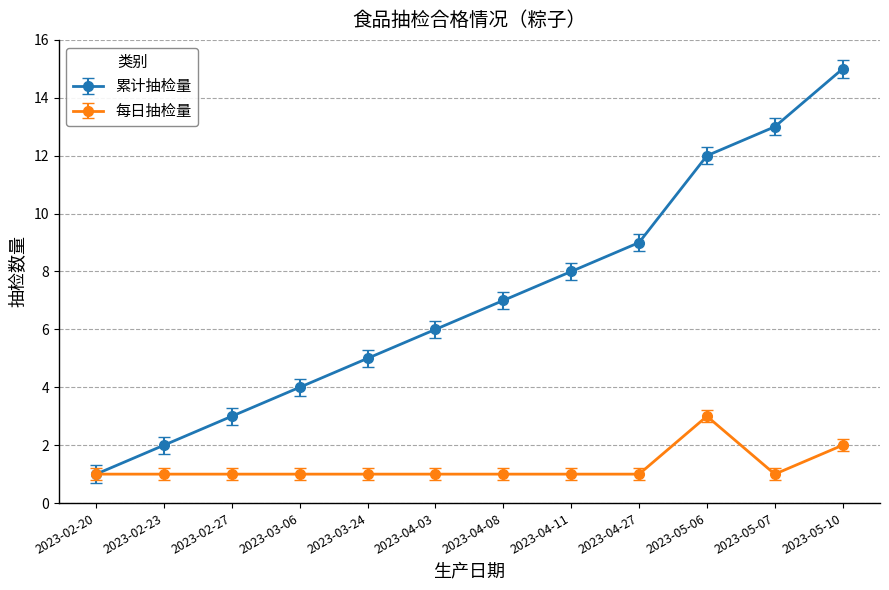

Reading left to right, list all the values displayed in this chart.

累计抽检量: 1	2	3	4	5	6	7	8	9	12	13	15
每日抽检量: 1	1	1	1	1	1	1	1	1	3	1	2